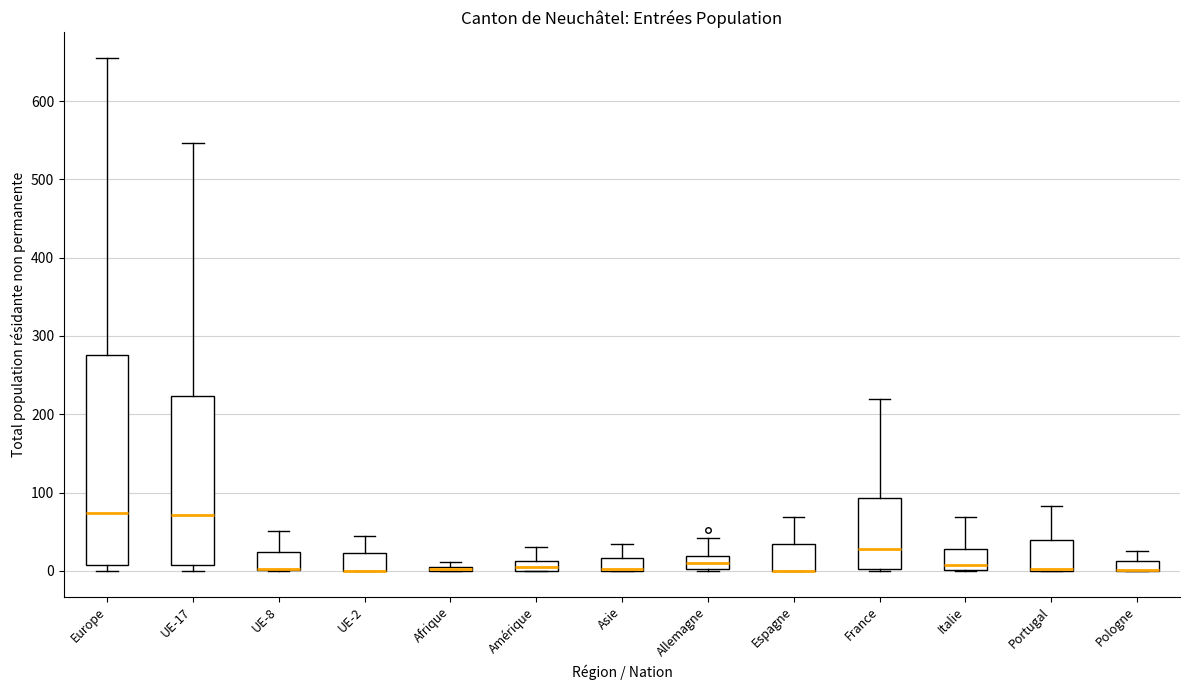

Where is the upper edge of the box for Amérique on the y-axis? The values are not printed on the chart, so give them approximately, as read against the axis.

10